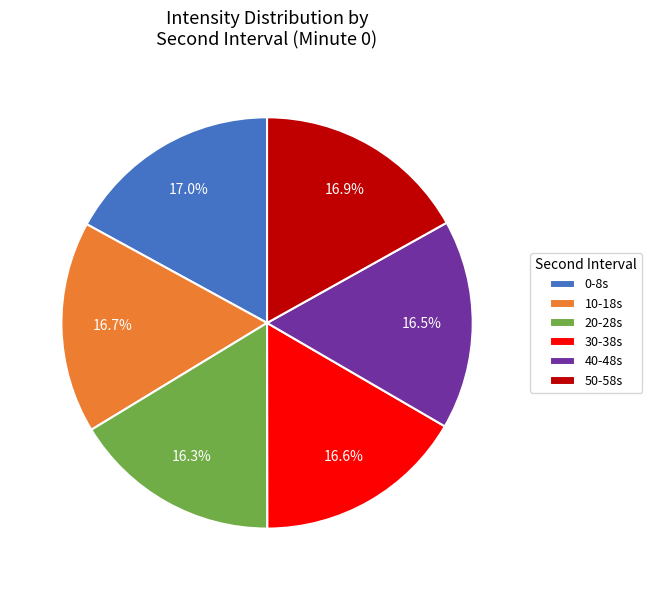

How many slices are in this pie chart?

6